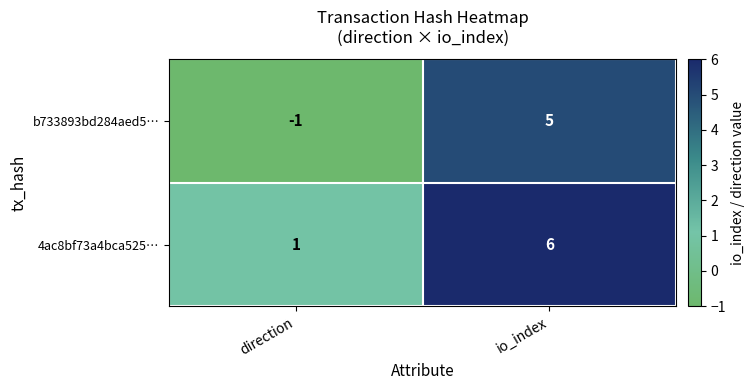

What is the sum of all b733893bd284aed5… values?

4